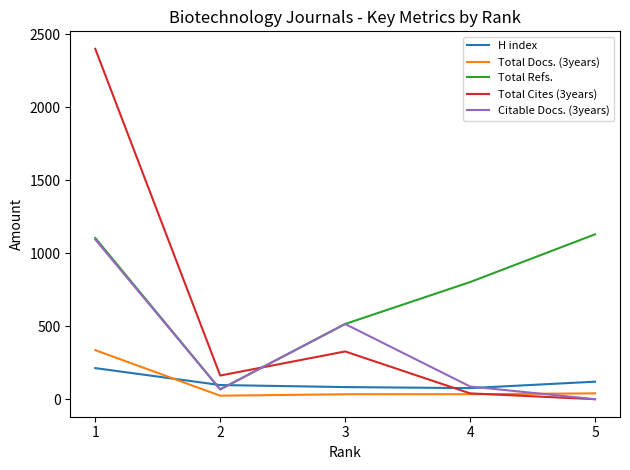

What is the average value of the H index series?

118